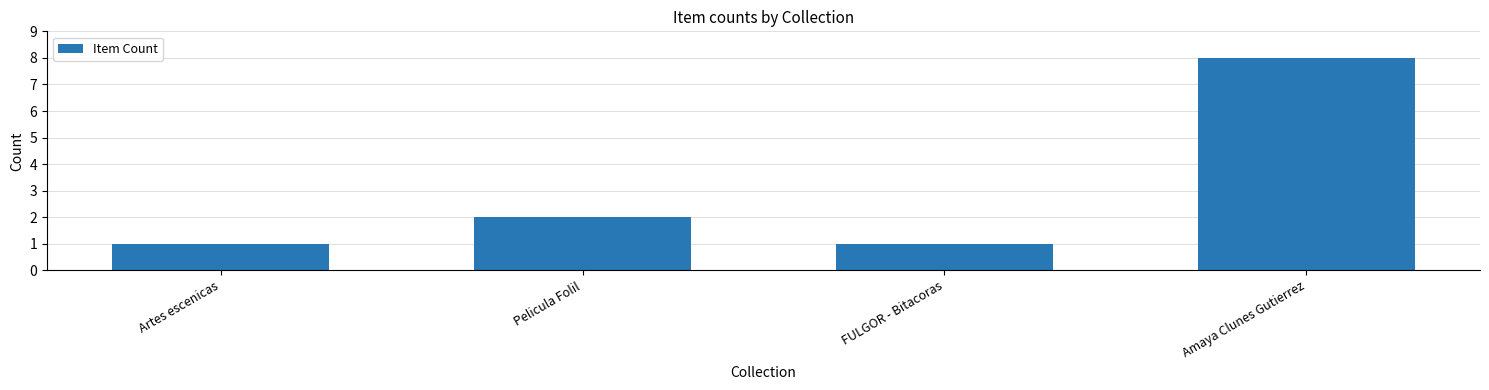

Are the bars horizontal?

No